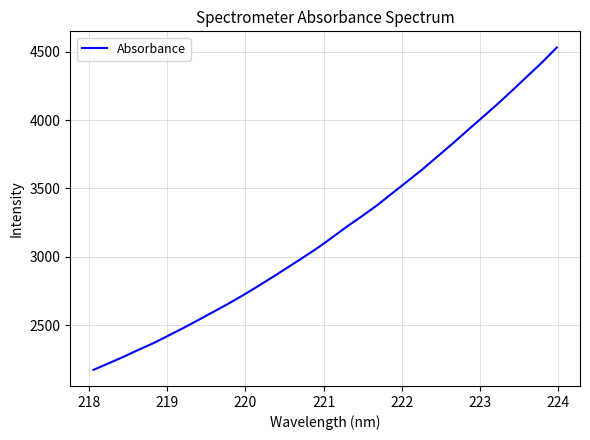

What is the minimum value shown in the chart?

2171.9